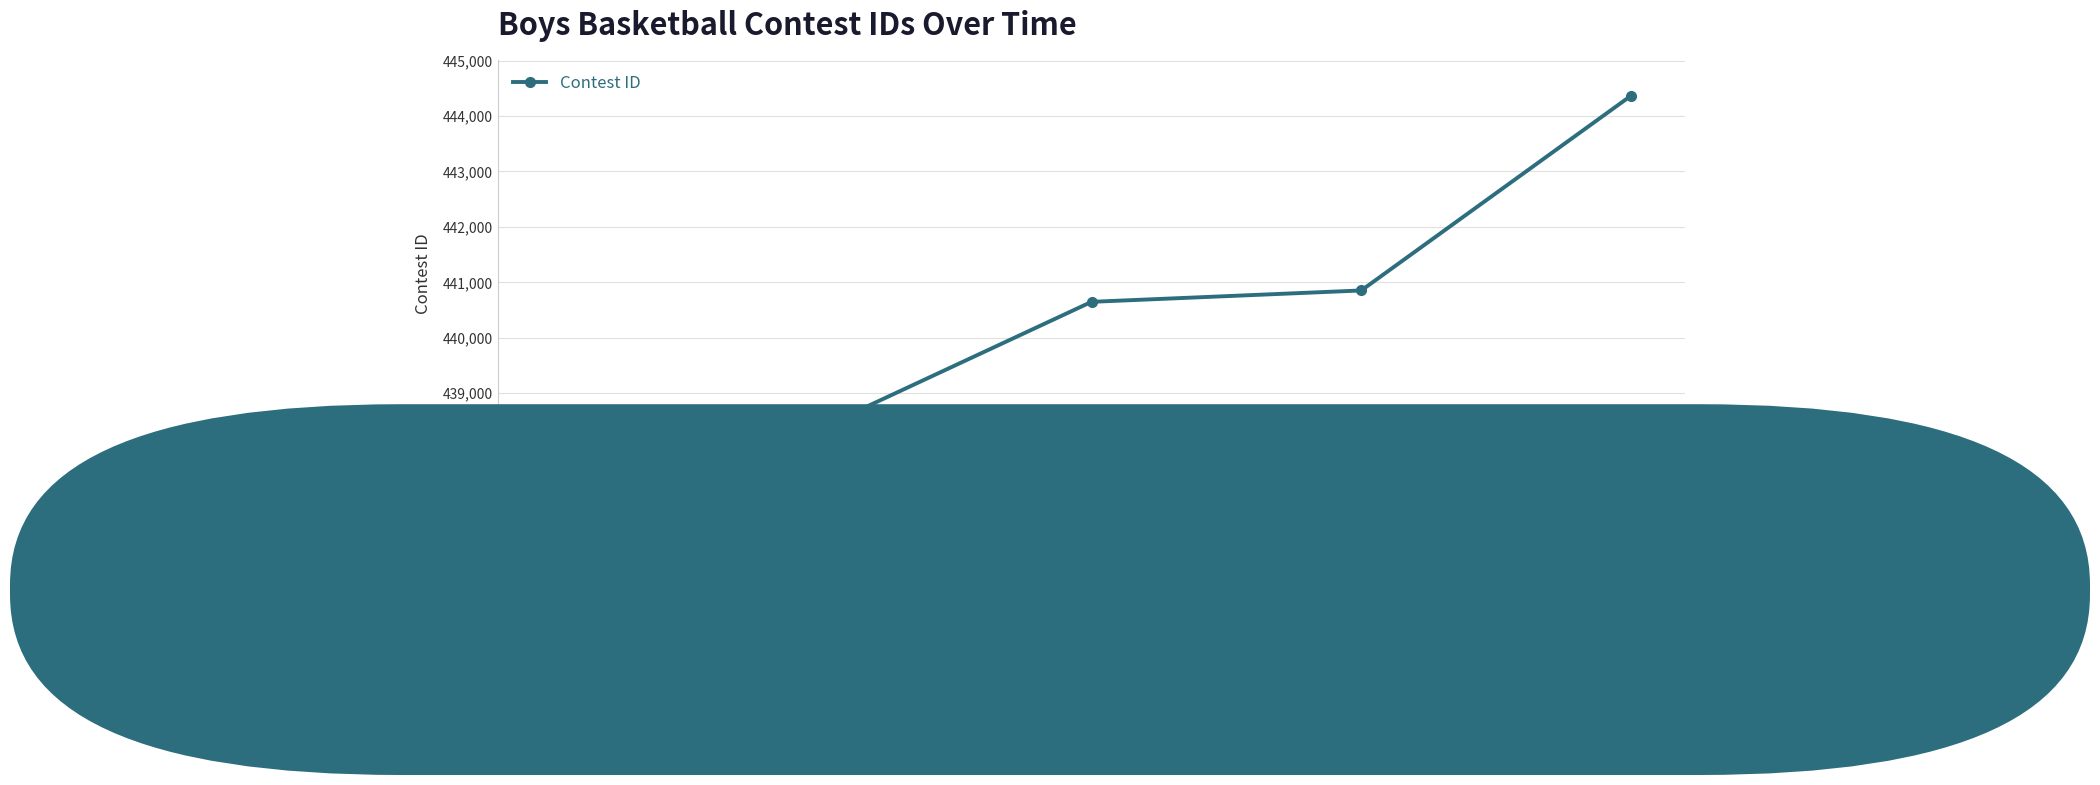

What is the ratio of the value at 2/1/24 to the value at 1/9/24?

1.0